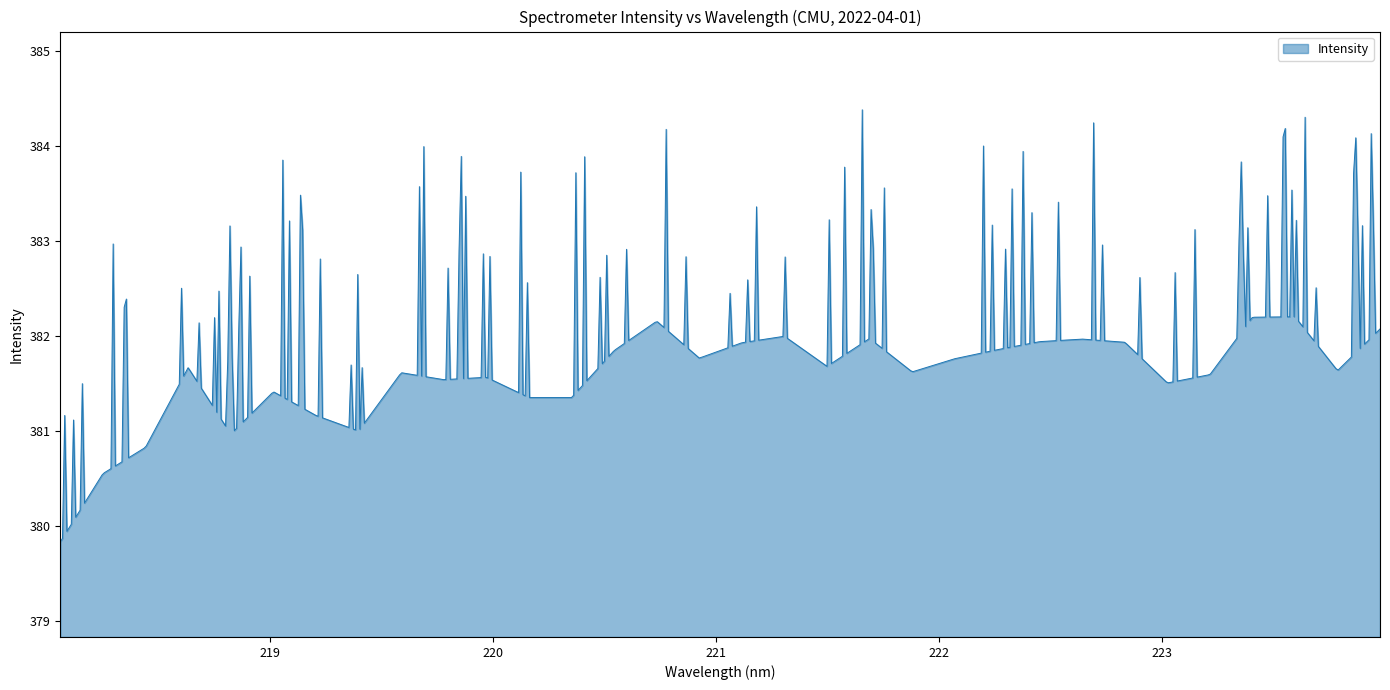

What is the greatest value displayed?

384.4